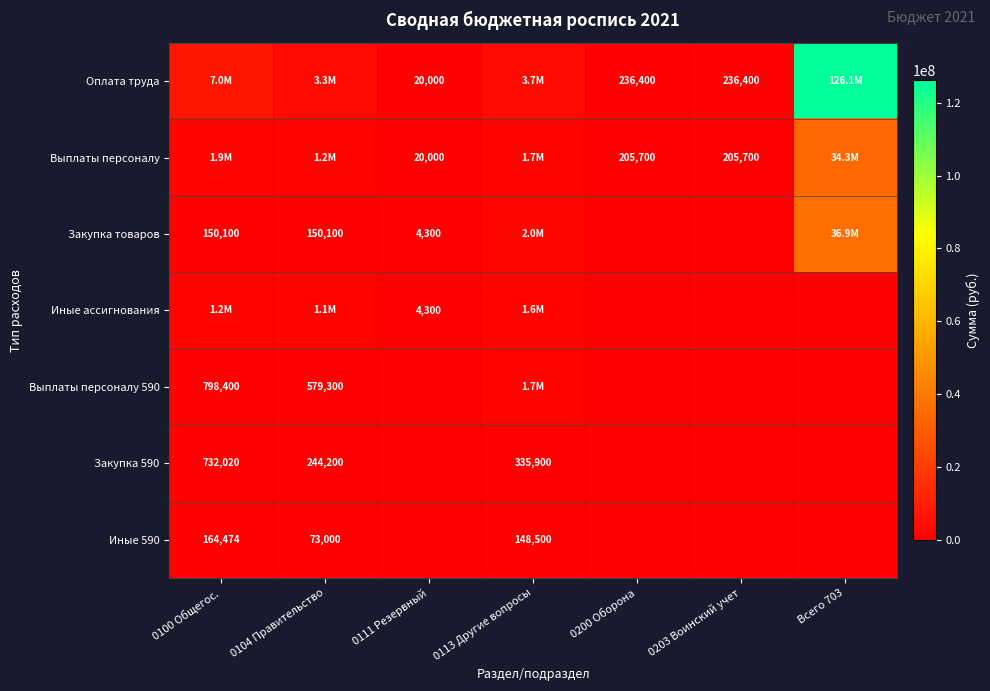

Is it true that Выплаты персоналу equals 30609 at 0111 Резервный?

False